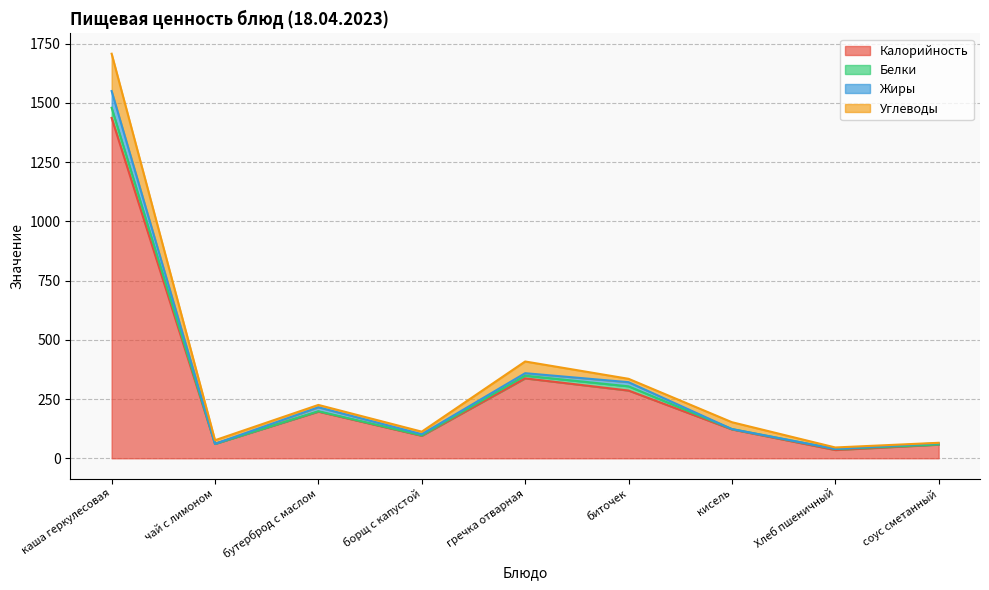

At which category is the sum across all series the highest?

каша геркулесовая